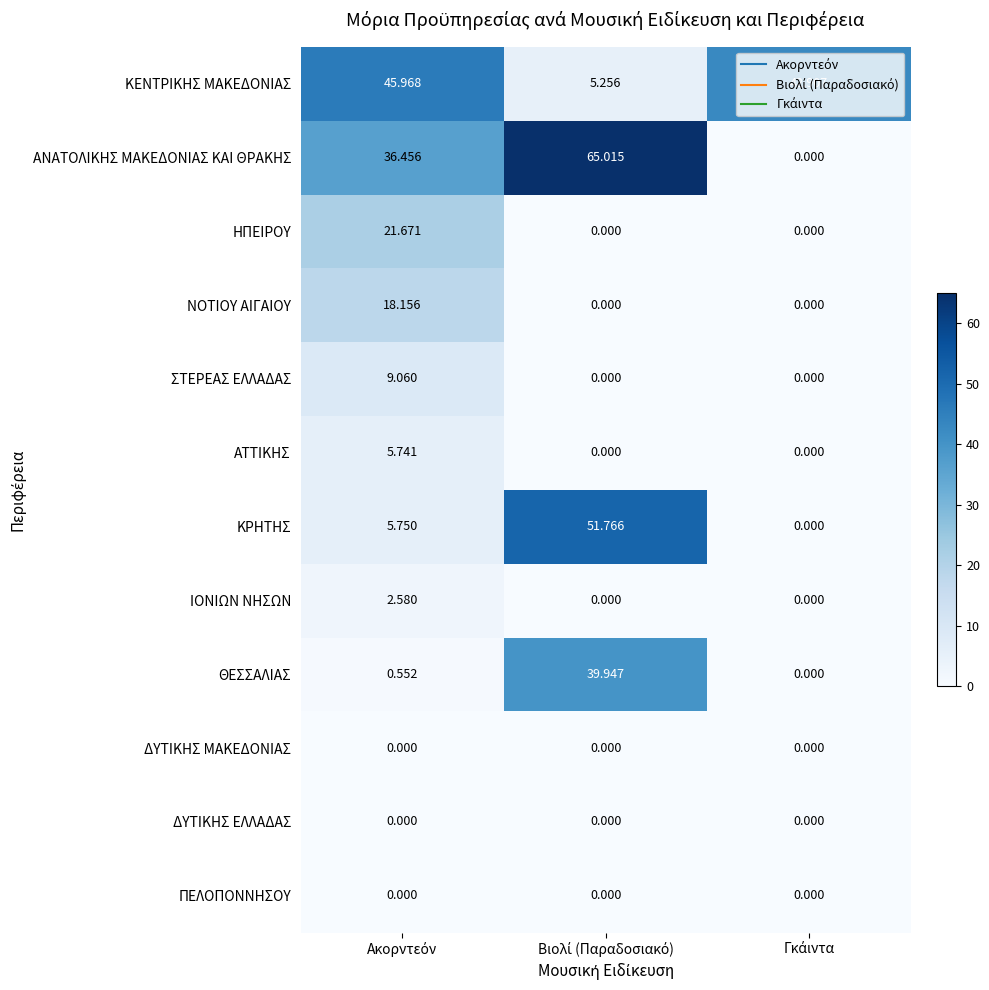

How many positive values does the ΙΟΝΙΩΝ ΝΗΣΩΝ series have?

1